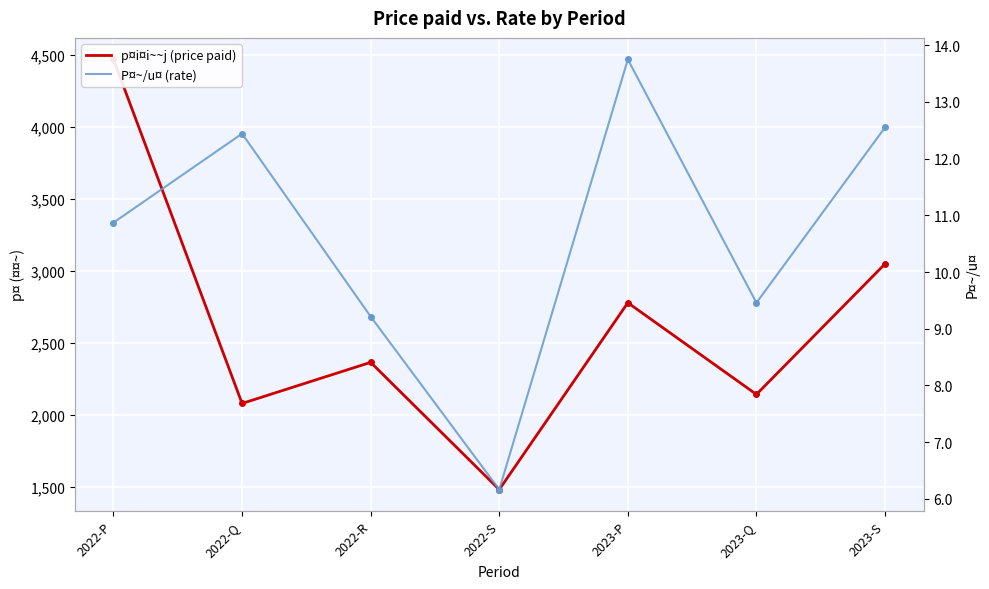

True or false: p¤i¤i~~j (price paid) has more than 2 points higher than both neighbors.

False